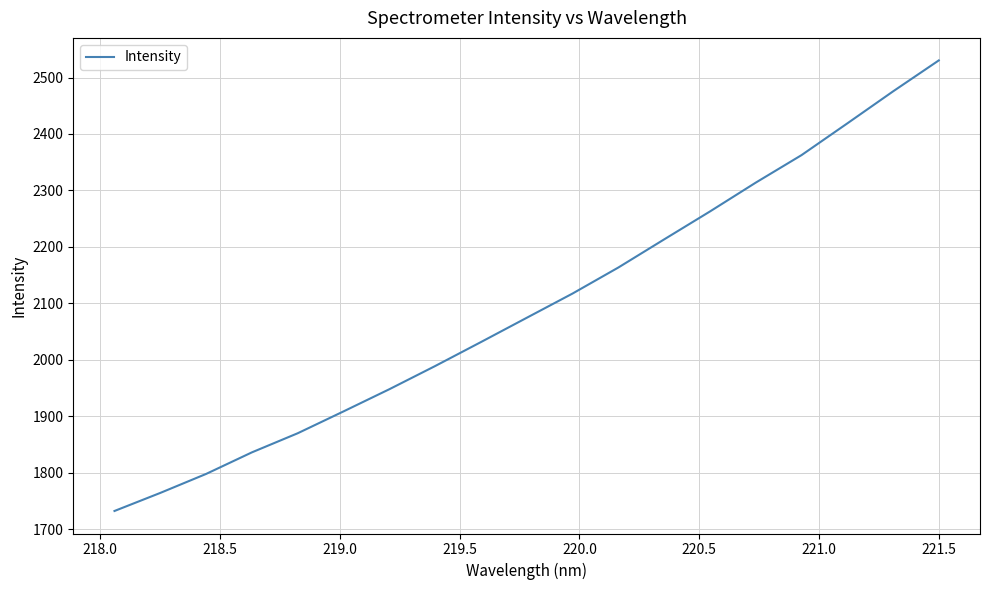

What is the minimum value shown in the chart?

1732.3